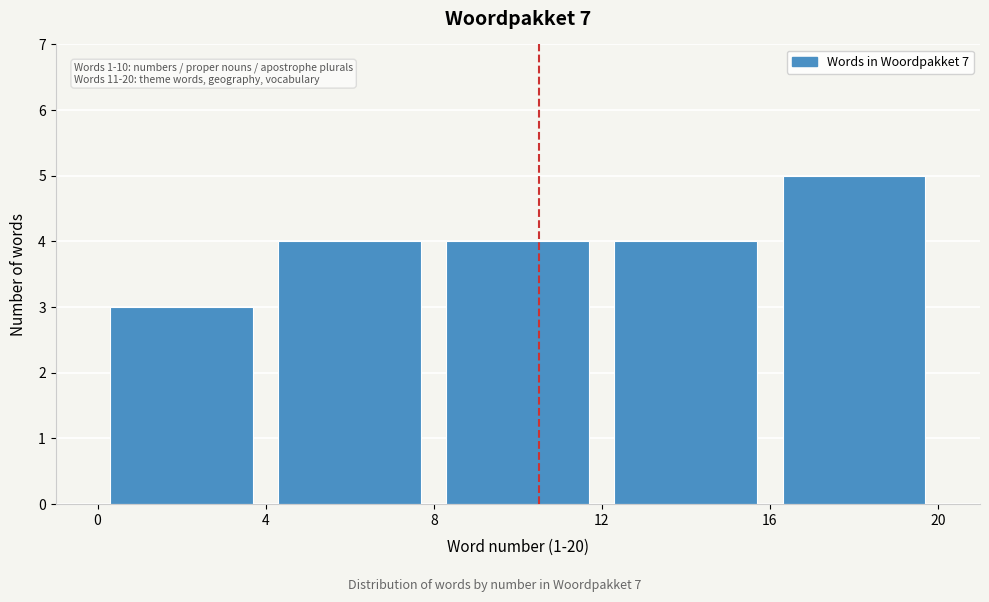

Over which range of the x-axis is the bar tallest?

16 to 20